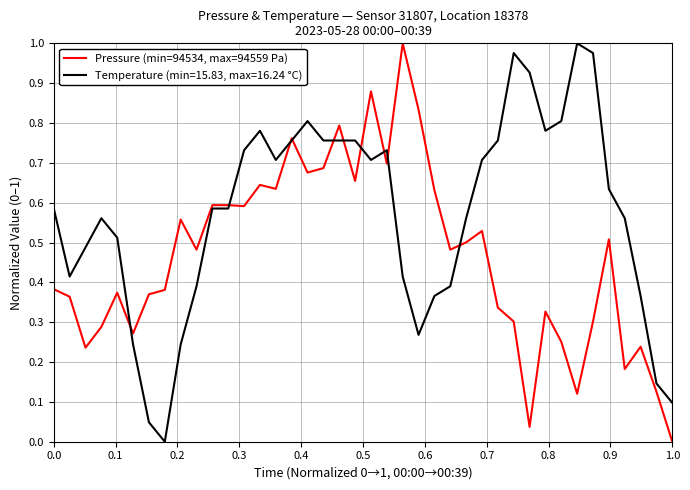

Rank the series by their average value, from highest to lowest.

Temperature (min=15.83, max=16.24 °C), Pressure (min=94534, max=94559 Pa)